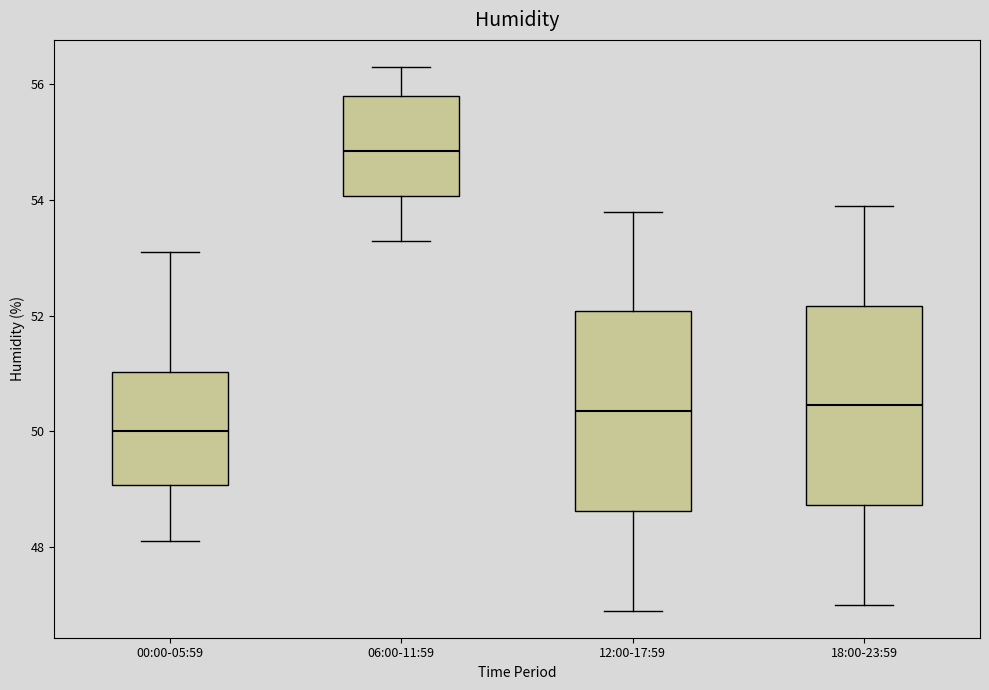

Reading left to right, read every box against the y-axis: the position of its median line, the range the box covers, and the ends of its whiskers. The values are not printed on the chart, so give them approximately, as read against the axis.

00:00-05:59: median 50.0, box 49.0 to 51.0, whiskers 48.2 to 53.2
06:00-11:59: median 54.8, box 54.0 to 55.8, whiskers 53.4 to 56.4
12:00-17:59: median 50.4, box 48.6 to 52.0, whiskers 47.0 to 53.8
18:00-23:59: median 50.4, box 48.8 to 52.2, whiskers 47.0 to 54.0